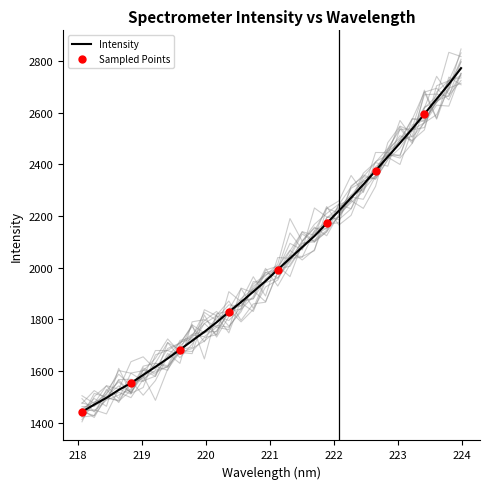

What is the ratio of the value at 223.7895 to the value at 220.3533?

1.5